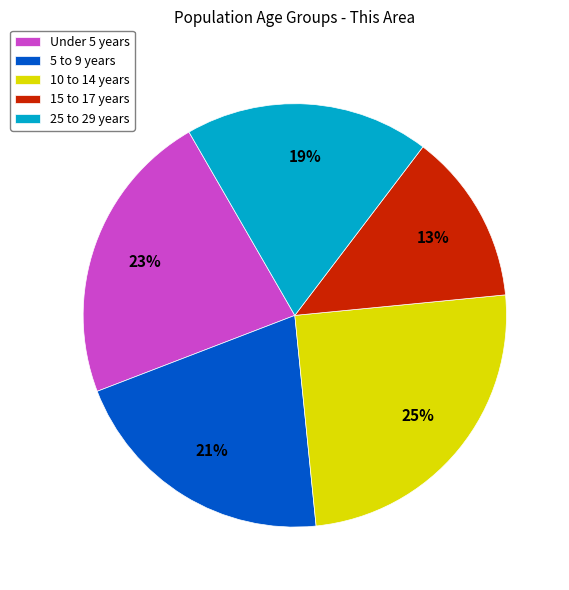

Is 15 to 17 years the majority of the pie?

No